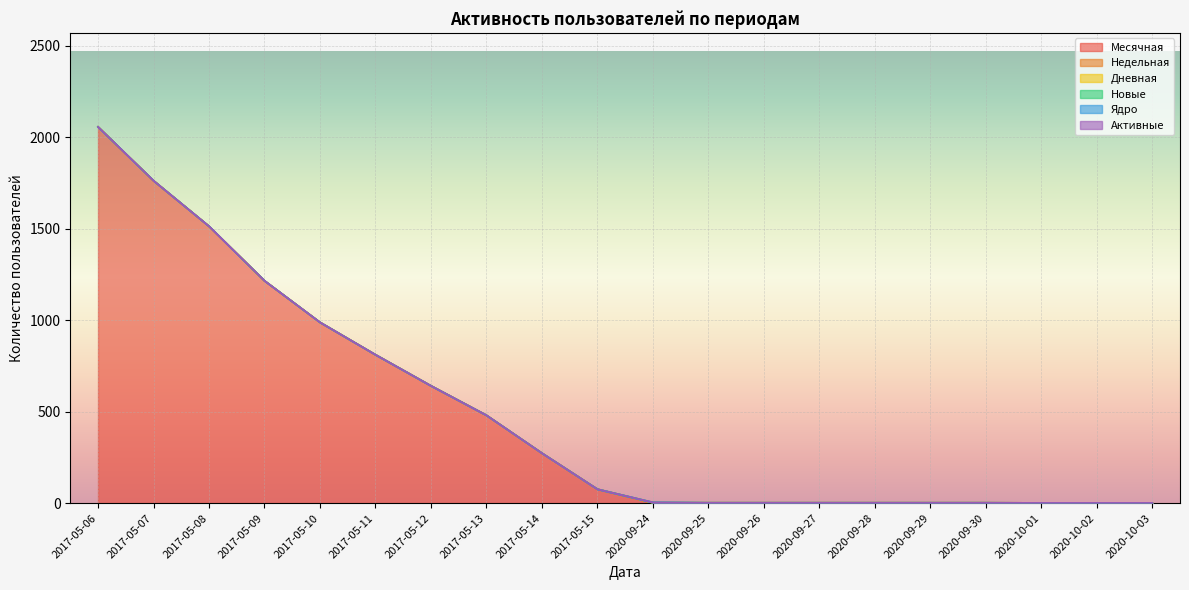

Reading left to right, list all the values displayed in this chart.

Месячная: 2017-05-06=2056	2017-05-07=1762	2017-05-08=1513	2017-05-09=1215	2017-05-10=988	2017-05-11=811	2017-05-12=641	2017-05-13=480	2017-05-14=273	2017-05-15=76	2020-09-24=1	2020-09-25=1	2020-09-26=1	2020-09-27=1	2020-09-28=1	2020-09-29=1	2020-09-30=1	2020-10-01=1	2020-10-02=1	2020-10-03=1
Недельная: 2017-05-06=0	2017-05-07=0	2017-05-08=0	2017-05-09=0	2017-05-10=0	2017-05-11=0	2017-05-12=0	2017-05-13=0	2017-05-14=0	2017-05-15=0	2020-09-24=1	2020-09-25=1	2020-09-26=1	2020-09-27=1	2020-09-28=1	2020-09-29=1	2020-09-30=1	2020-10-01=0	2020-10-02=0	2020-10-03=0
Дневная: 2017-05-06=0	2017-05-07=0	2017-05-08=0	2017-05-09=0	2017-05-10=0	2017-05-11=0	2017-05-12=0	2017-05-13=0	2017-05-14=0	2017-05-15=0	2020-09-24=1	2020-09-25=0	2020-09-26=0	2020-09-27=0	2020-09-28=0	2020-09-29=0	2020-09-30=0	2020-10-01=0	2020-10-02=0	2020-10-03=0
Новые: 2017-05-06=0	2017-05-07=0	2017-05-08=0	2017-05-09=0	2017-05-10=0	2017-05-11=0	2017-05-12=0	2017-05-13=0	2017-05-14=0	2017-05-15=0	2020-09-24=1	2020-09-25=0	2020-09-26=0	2020-09-27=0	2020-09-28=0	2020-09-29=0	2020-09-30=0	2020-10-01=0	2020-10-02=0	2020-10-03=0
Ядро: 2017-05-06=0	2017-05-07=0	2017-05-08=0	2017-05-09=0	2017-05-10=0	2017-05-11=0	2017-05-12=0	2017-05-13=0	2017-05-14=0	2017-05-15=0	2020-09-24=0	2020-09-25=0	2020-09-26=0	2020-09-27=0	2020-09-28=0	2020-09-29=0	2020-09-30=0	2020-10-01=0	2020-10-02=0	2020-10-03=0
Активные: 2017-05-06=0	2017-05-07=0	2017-05-08=0	2017-05-09=0	2017-05-10=0	2017-05-11=0	2017-05-12=0	2017-05-13=0	2017-05-14=0	2017-05-15=0	2020-09-24=0	2020-09-25=0	2020-09-26=0	2020-09-27=0	2020-09-28=0	2020-09-29=0	2020-09-30=0	2020-10-01=0	2020-10-02=0	2020-10-03=0